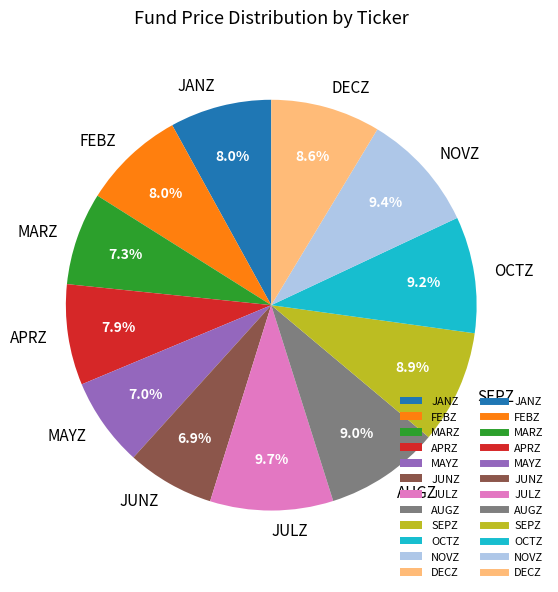

Does JULZ represent more than half of the total?

No